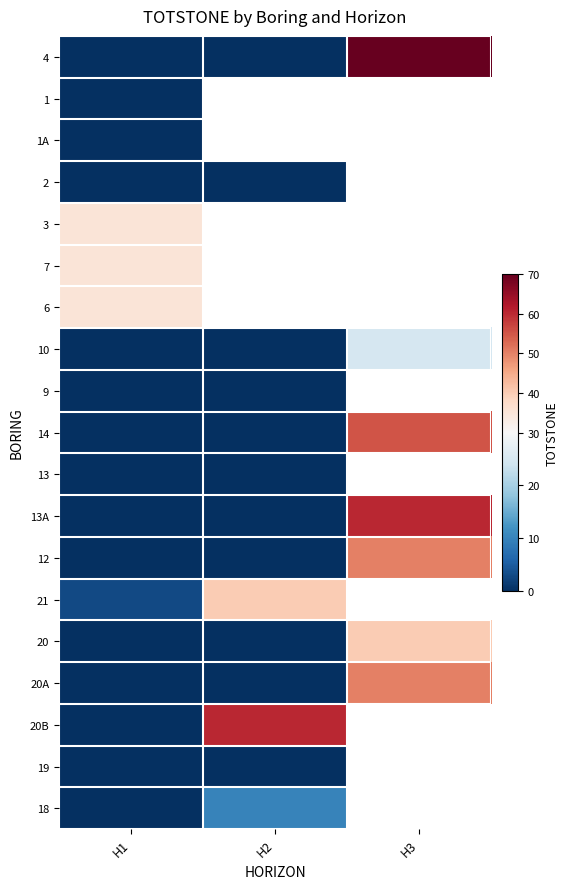

How many values in 20B are above zero?

1